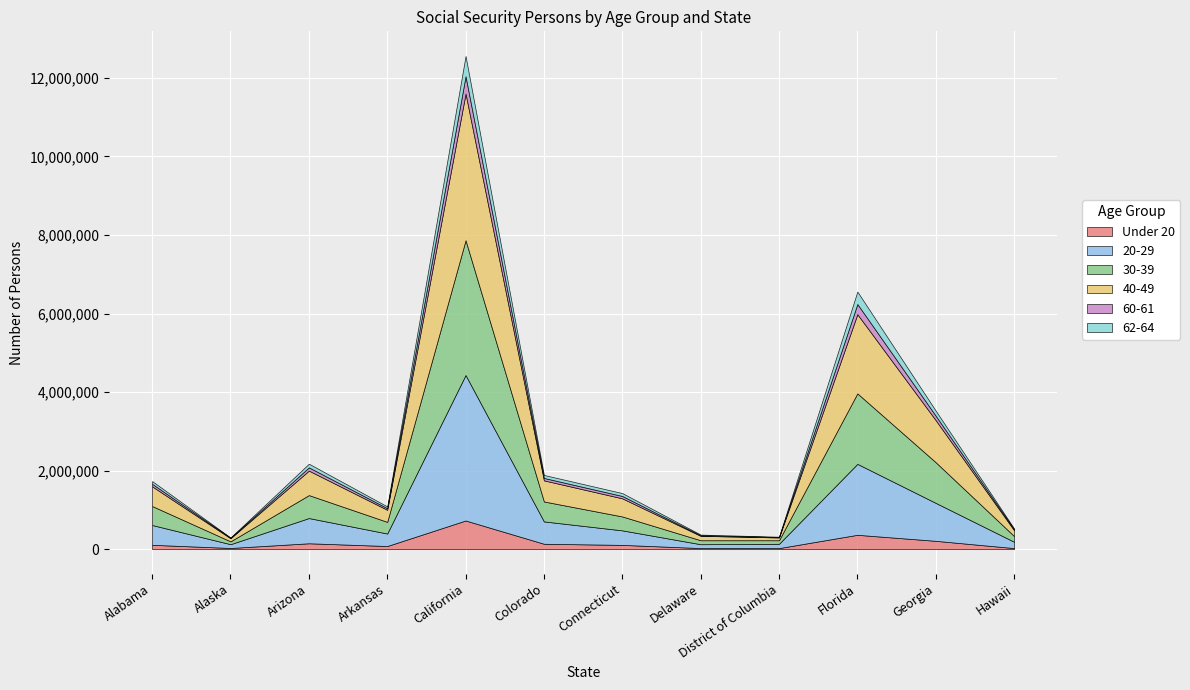

True or false: 60-61 has more than 0 points higher than both neighbors.

True